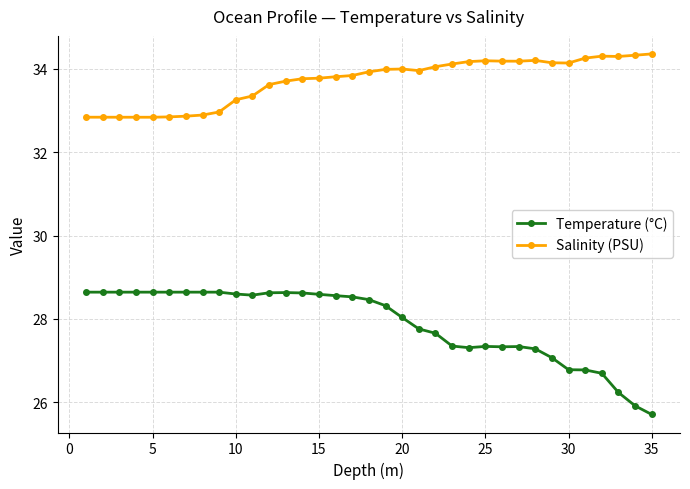

What is the average value of the Salinity (PSU) series?

33.7